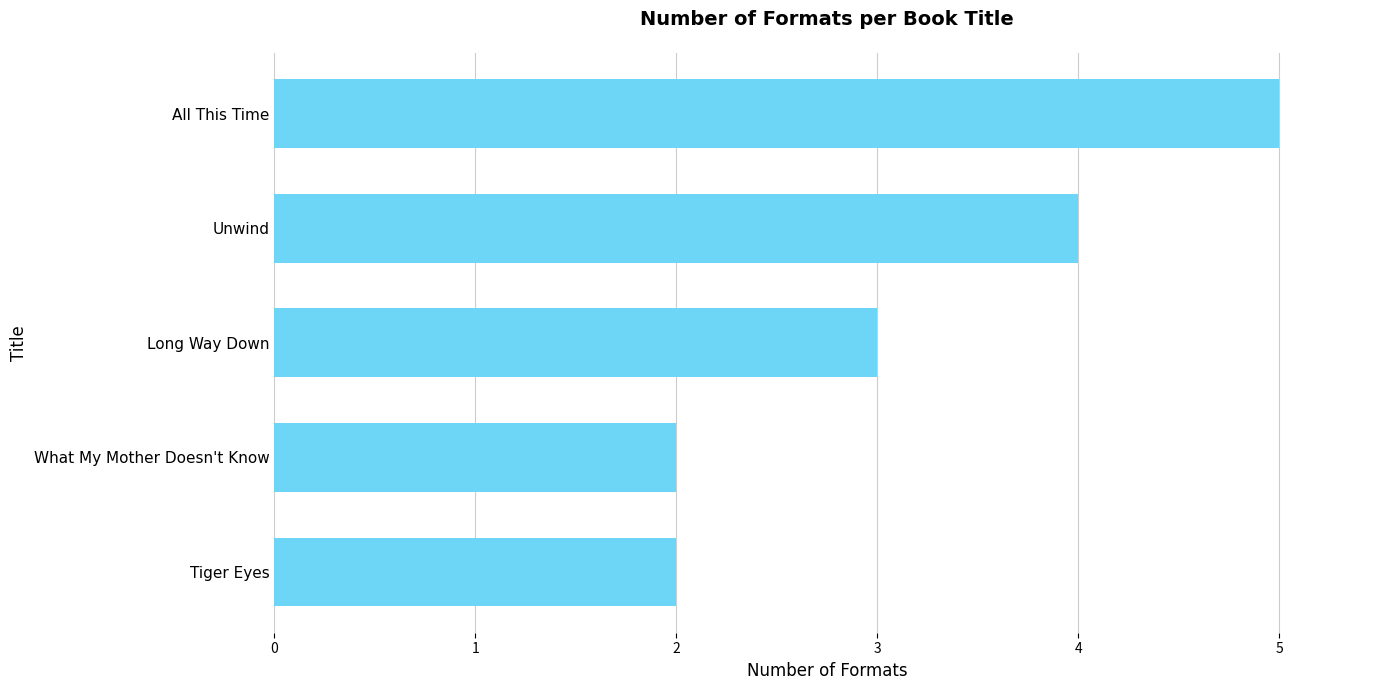

True or false: the data shows 3 at Long Way Down.

True